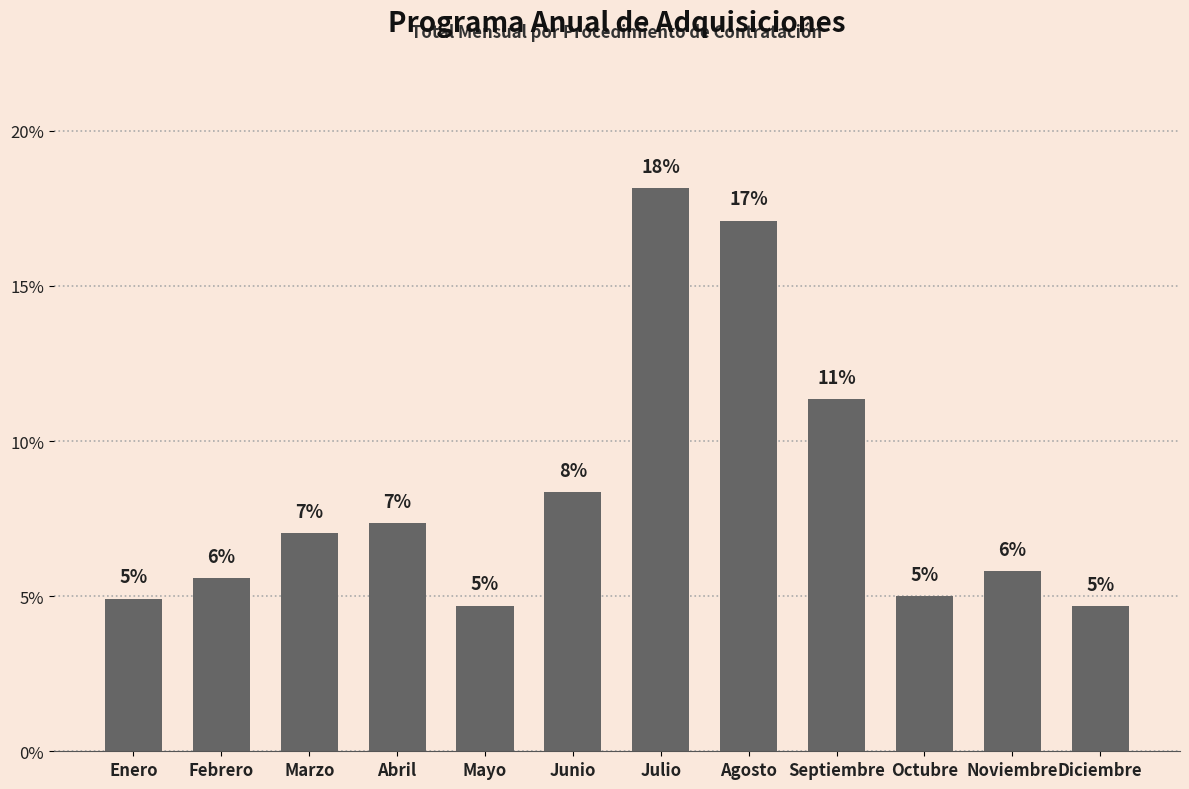

True or false: the data shows 1.7 at Noviembre.

False